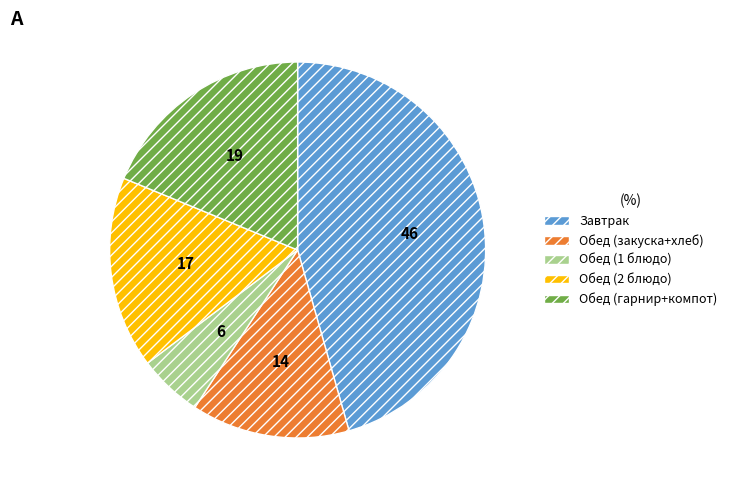

Does any single category account for the majority?

No